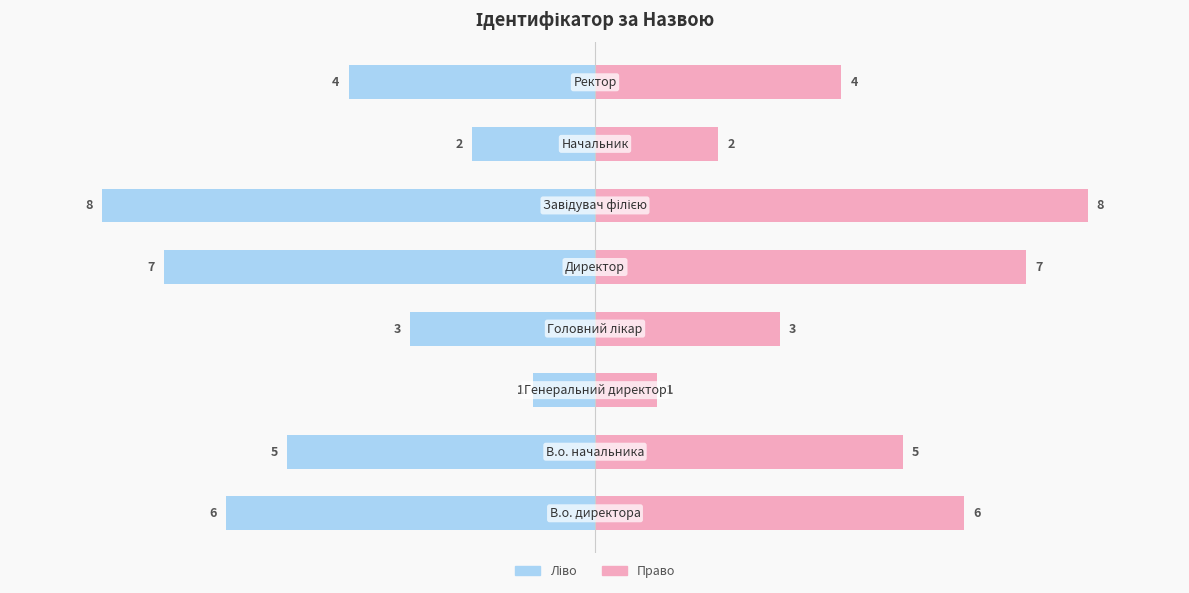

Reading left to right, transcribe all the data shown in this chart.

Ідентифікатор (ліво): 0=-6	1=-5	2=-1	3=-3	4=-7	5=-8	6=-2	7=-4
Ідентифікатор (право): 0=6	1=5	2=1	3=3	4=7	5=8	6=2	7=4